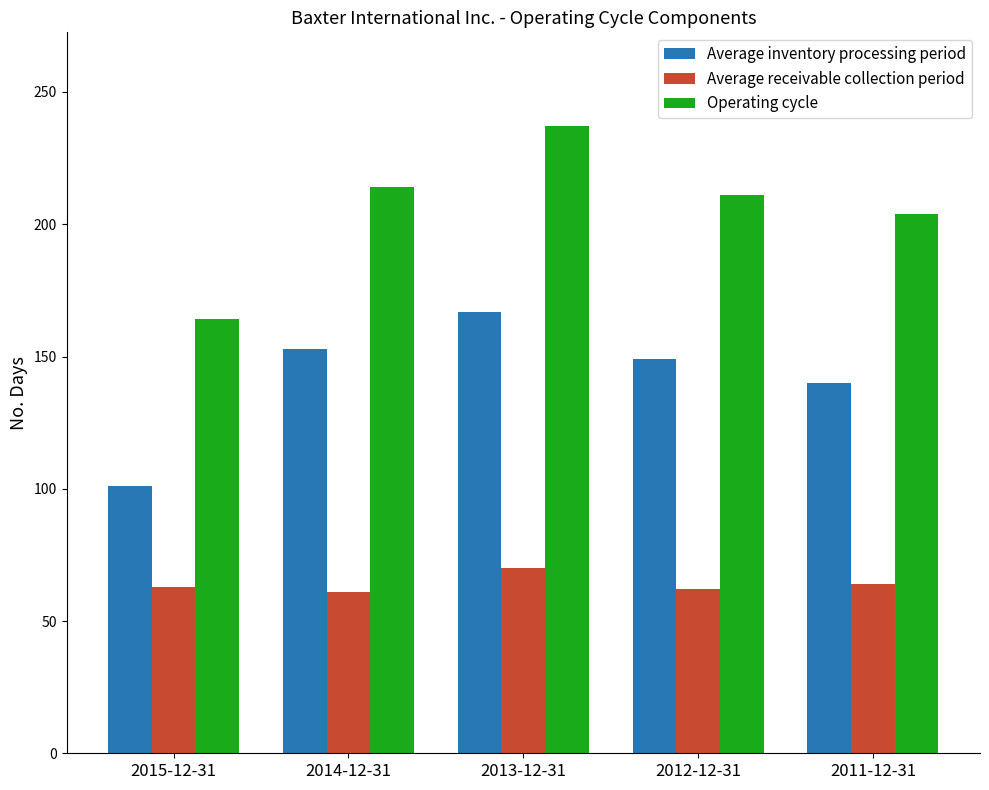

True or false: Average receivable collection period has a value of 87 at 2014-12-31.

False